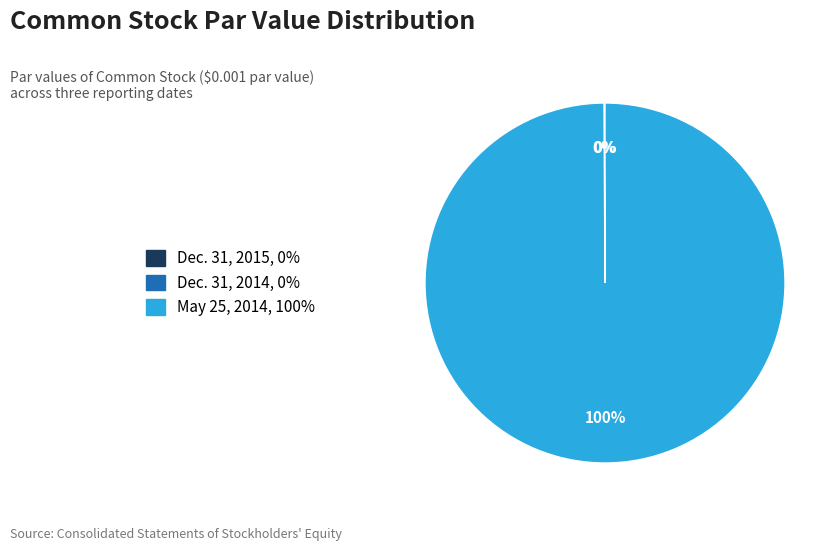

Is it true that May 25, 2014, 100% is 94% of the pie?

False